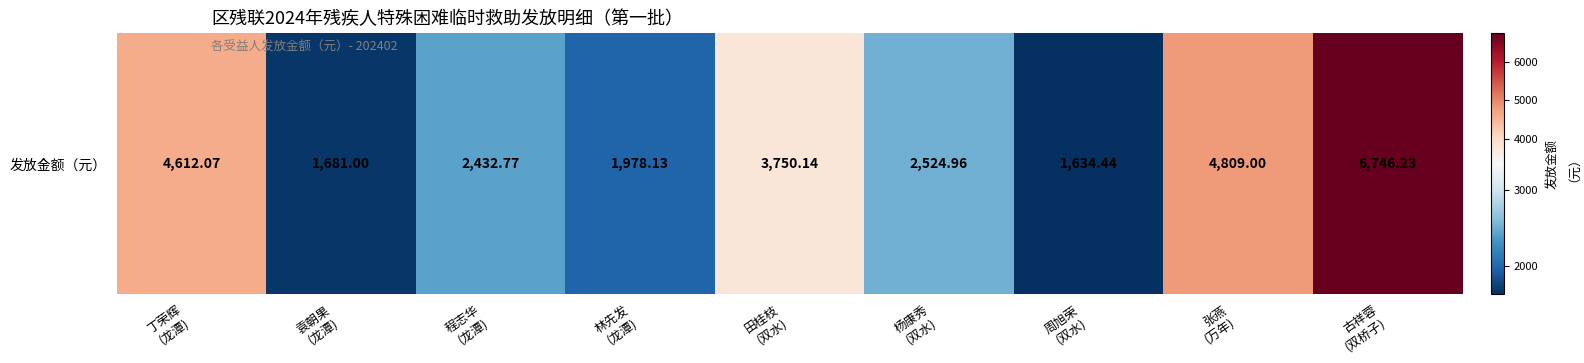

What is the difference between the maximum and minimum values?

5111.8